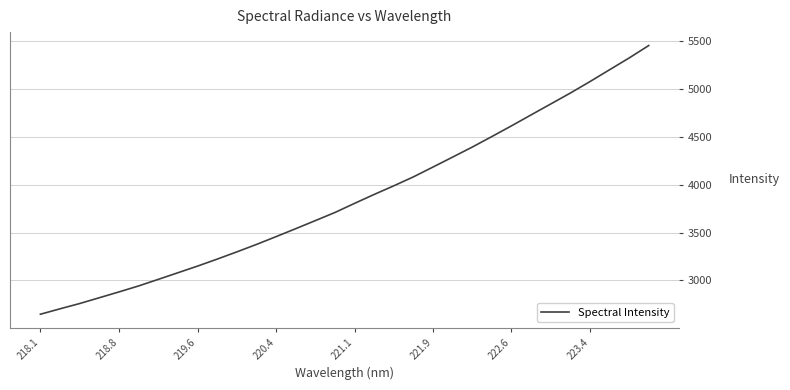

What is the maximum value shown in the chart?

5451.3